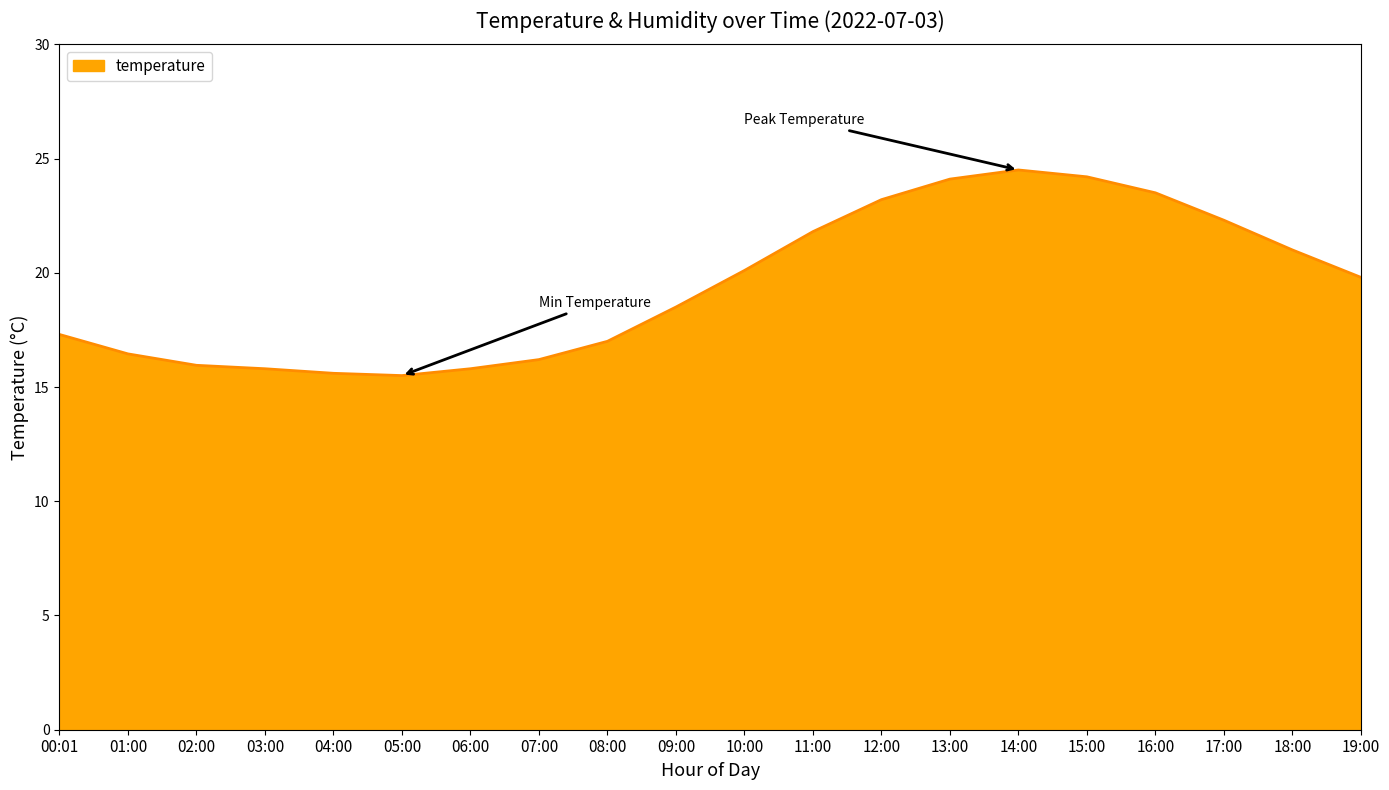

The value at 14:00 is 24.5. True or false?

True